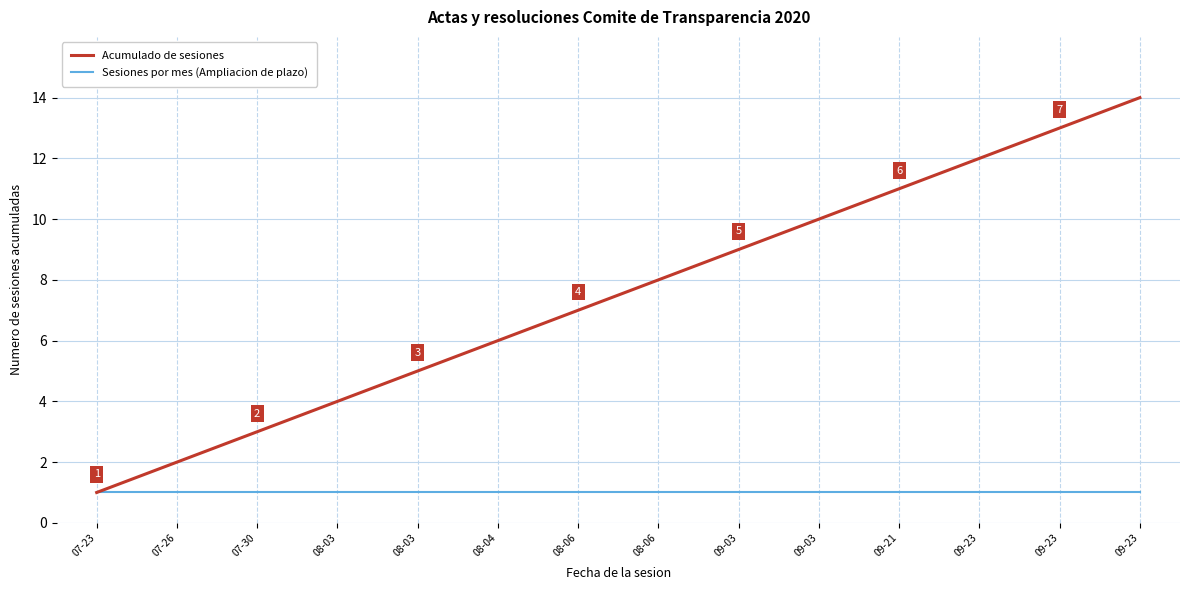

What are all the series names shown in the legend?

Acumulado de sesiones, Sesiones por mes (Ampliacion de plazo)